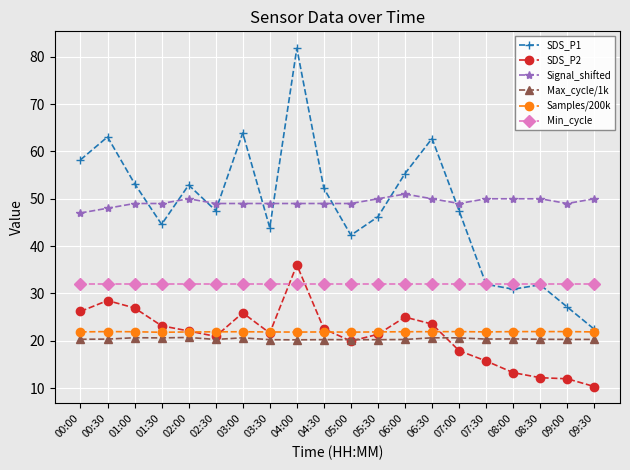

At which category does SDS_P2 reach its first local valley?

02:30